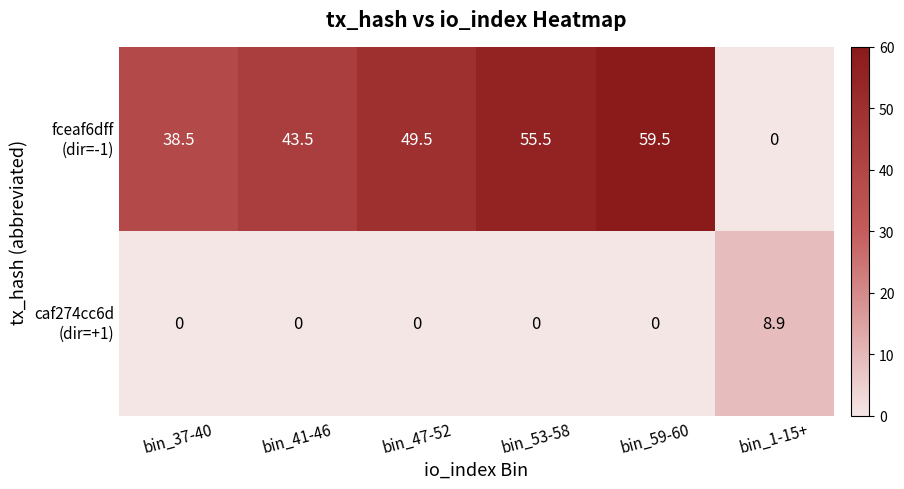

At how many categories does at least one series exceed 10?

5